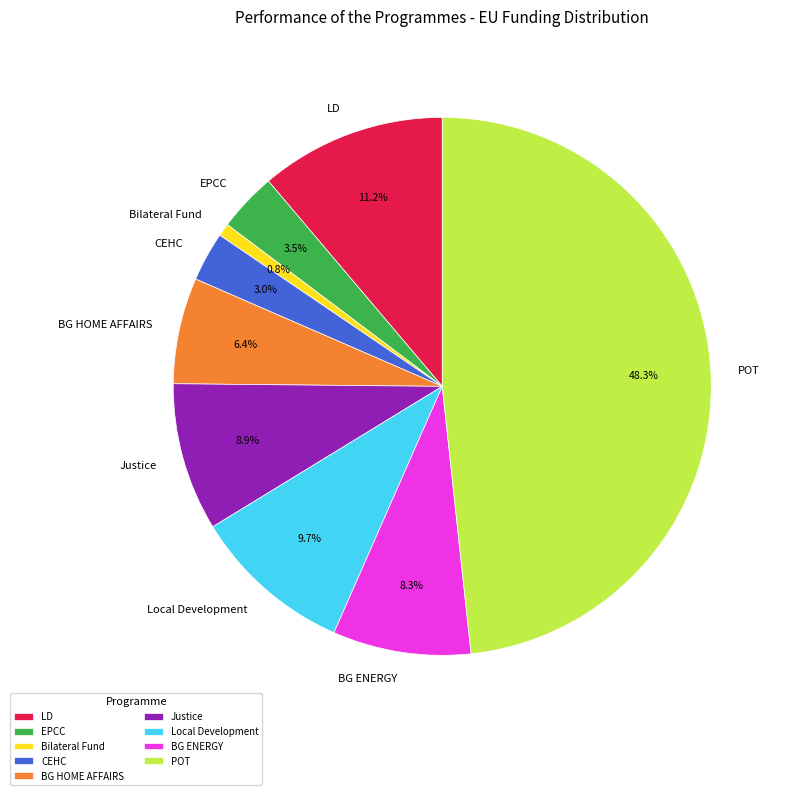

Between EPCC and BG ENERGY, which is larger?

BG ENERGY